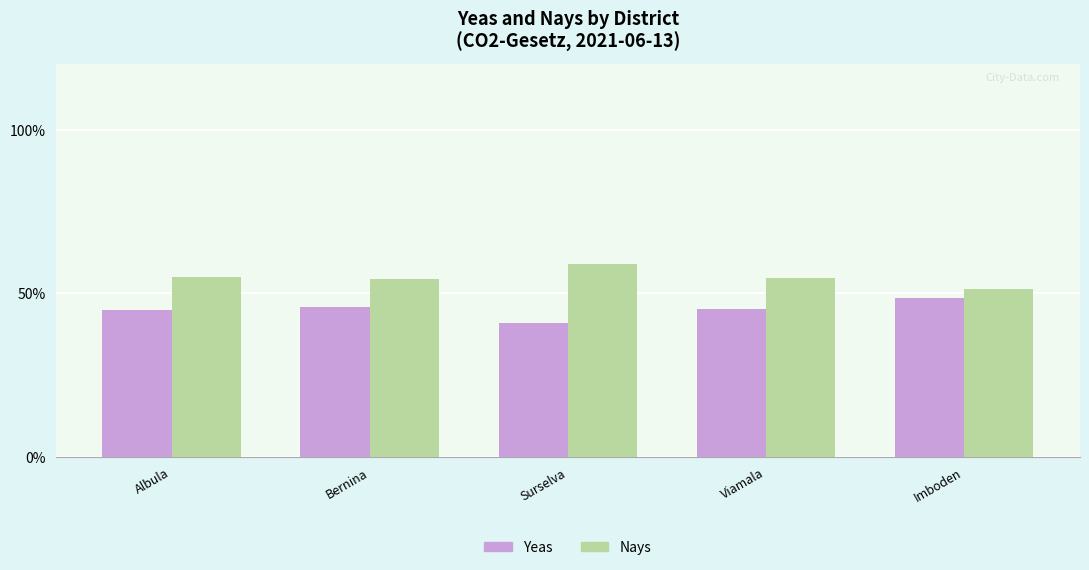

What is the minimum value shown in the chart?

41.0